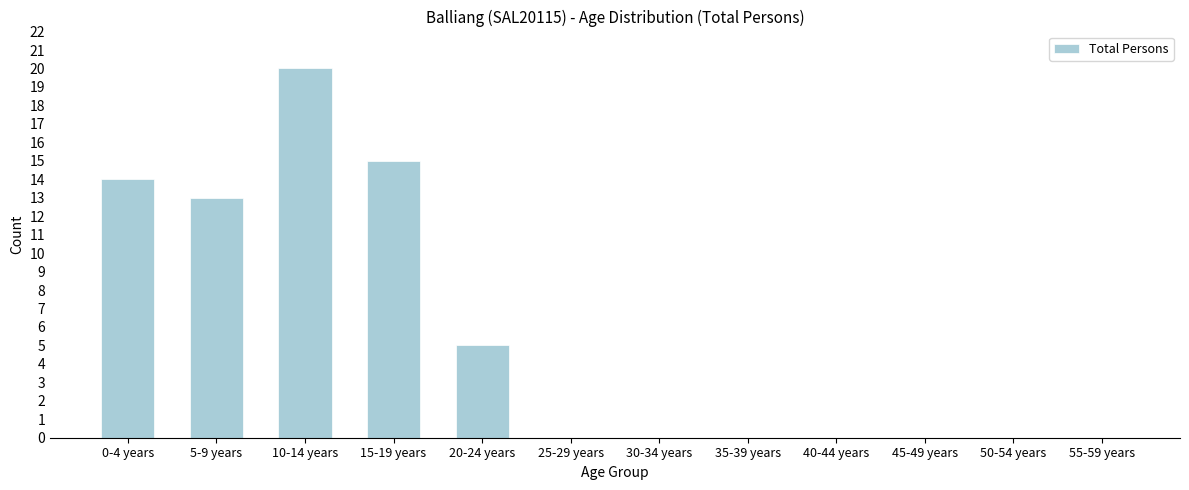

Reading right to left, transcribe all the data shown in this chart.

55-59 years=0	50-54 years=0	45-49 years=0	40-44 years=0	35-39 years=0	30-34 years=0	25-29 years=0	20-24 years=5	15-19 years=15	10-14 years=20	5-9 years=13	0-4 years=14